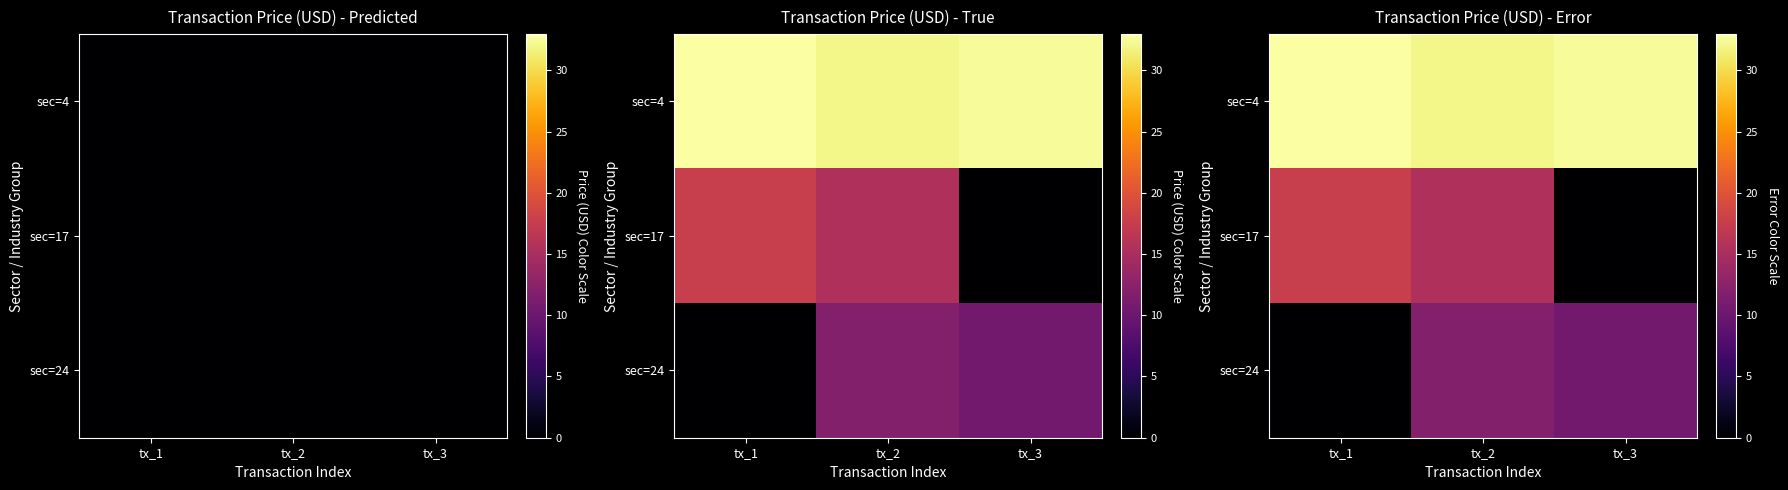

How many values in the sec=24 series exceed 10?

2